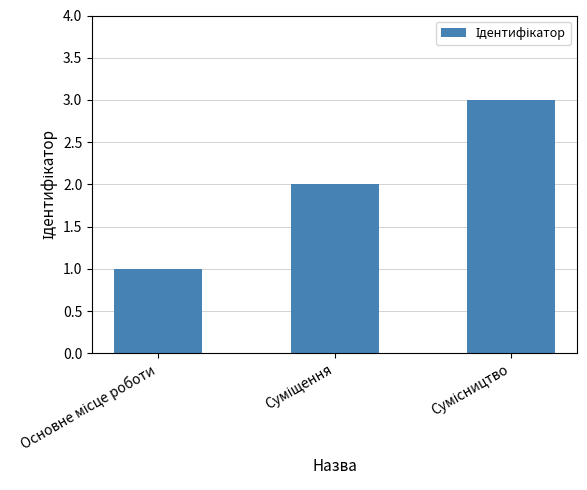

What is the greatest value displayed?

3